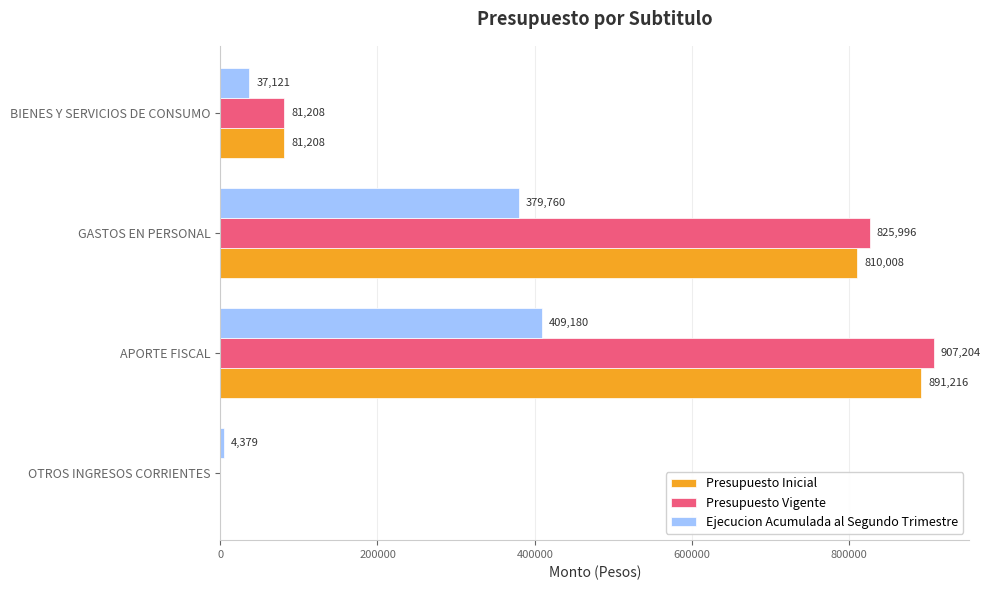

True or false: Presupuesto Vigente has a value of 0 at OTROS INGRESOS CORRIENTES.

True